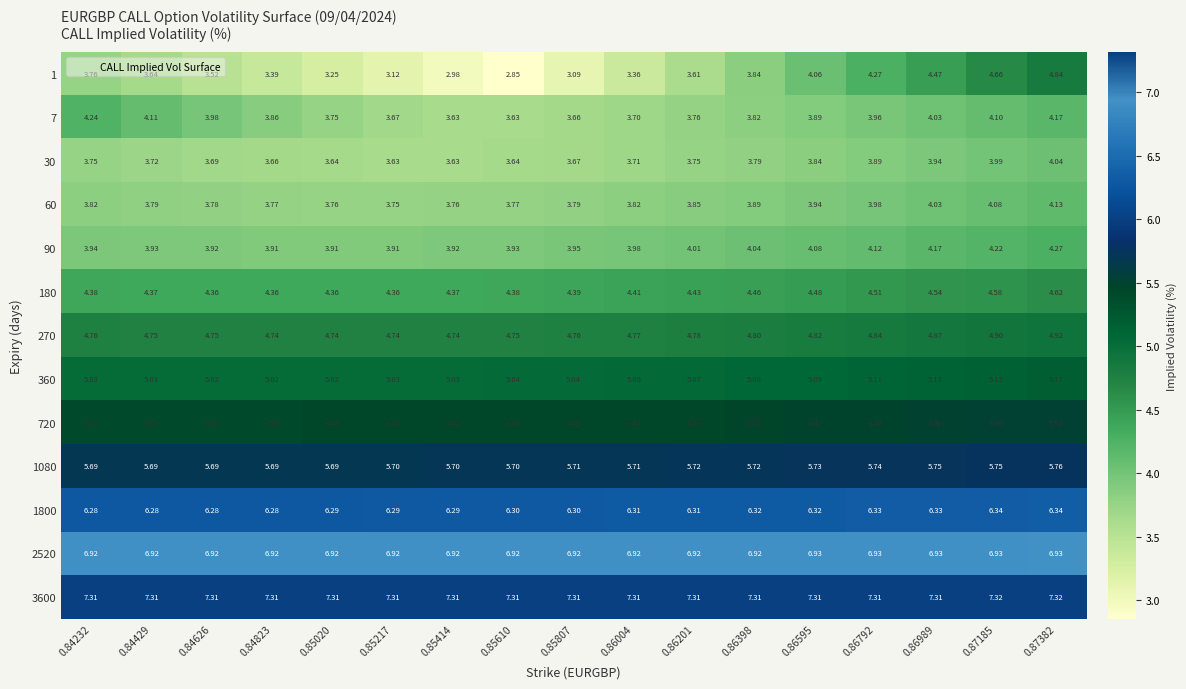

Is the value of 30 at 0.86004 greater than the value of 1 at 0.86595?

No